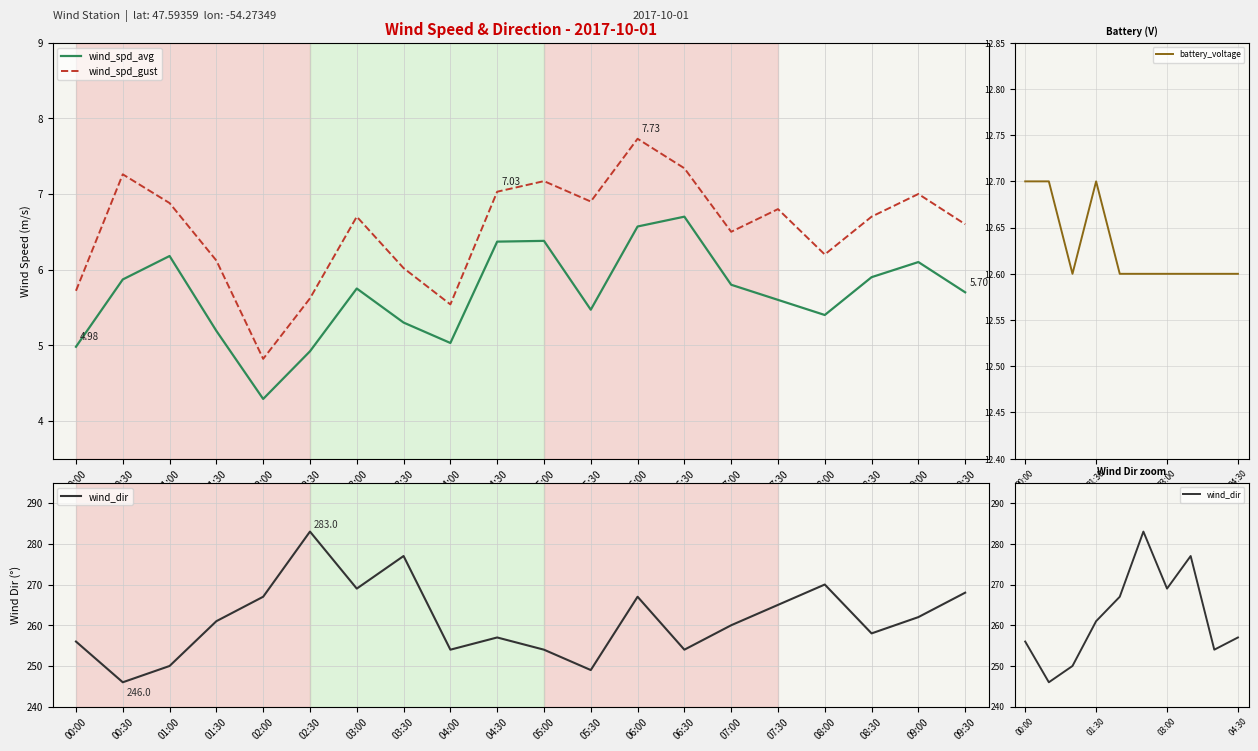

Which series has the largest total across all categories?

wind_spd_gust